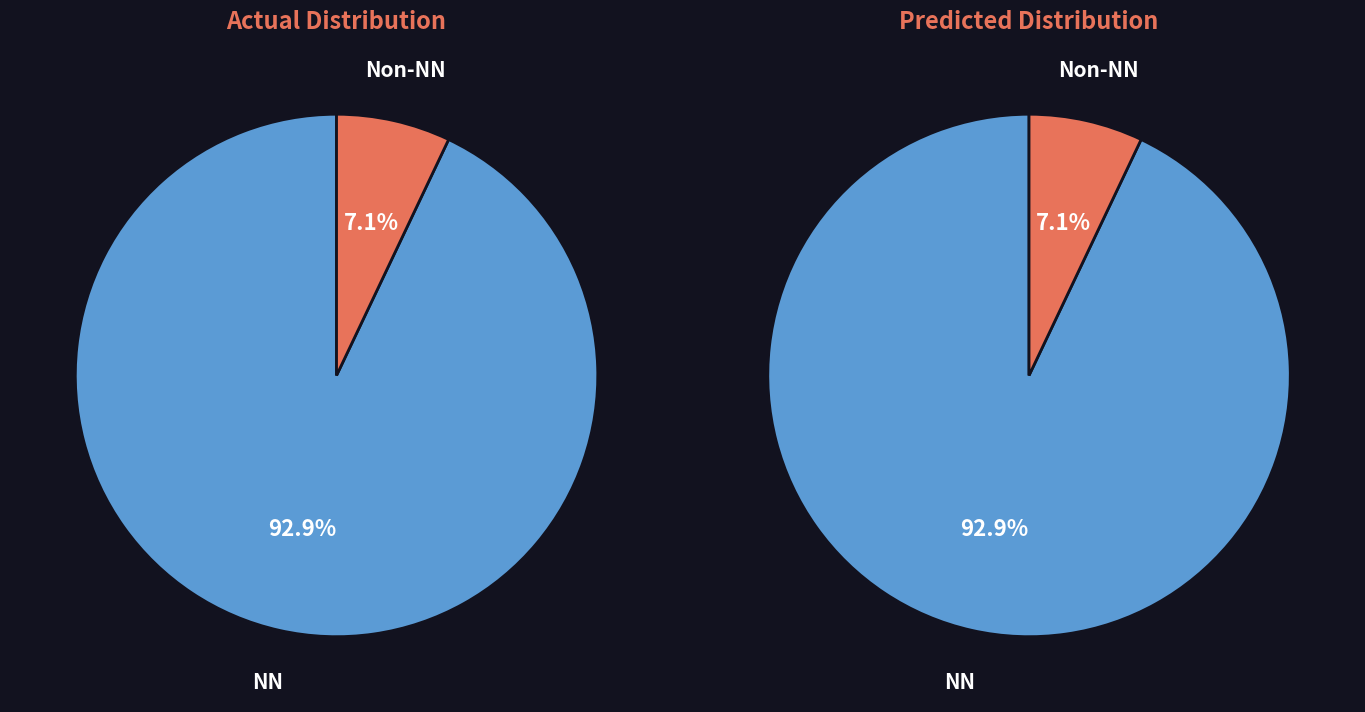

Is it true that NN is 93% of the pie?

True